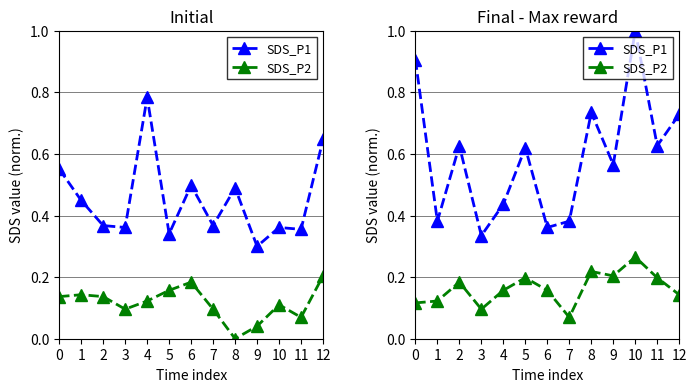

Which has a higher value, 10 or 7?

10